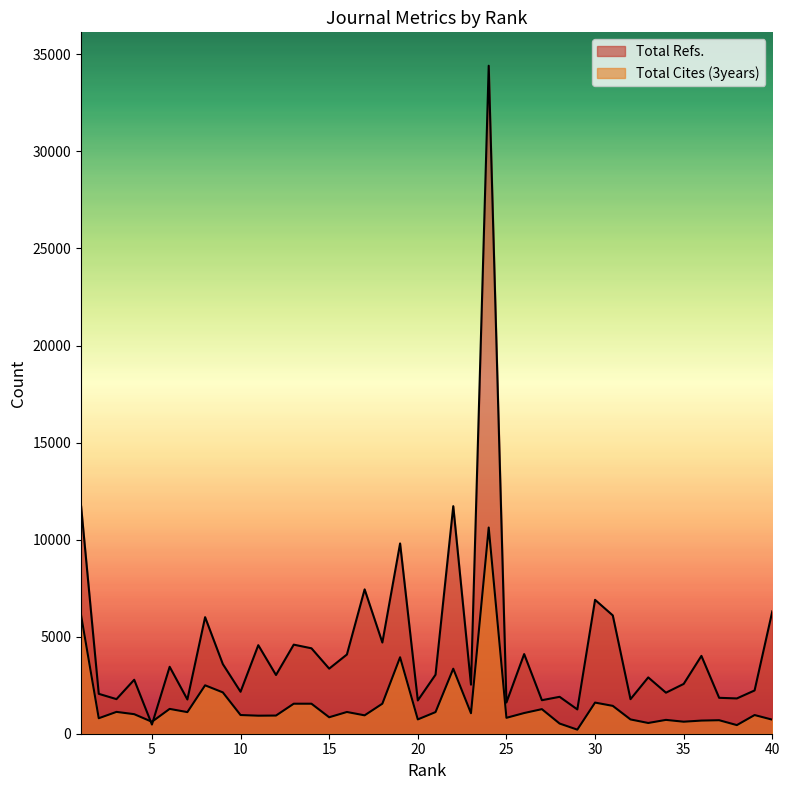

Reading left to right, what are all the values shown in this chart?

Total Refs.: 11753	2055	1782	2780	473	3448	1764	6004	3587	2161	4561	3025	4589	4401	3353	4081	7436	4698	9802	1713	3041	11723	2527	34413	1607	4103	1727	1901	1252	6898	6095	1780	2901	2114	2566	4010	1850	1818	2229	6306
Total Cites (3years): 6119	797	1125	1007	615	1279	1113	2494	2130	963	929	936	1546	1546	848	1120	947	1547	3939	737	1114	3349	1056	10623	819	1066	1266	524	210	1604	1435	736	553	713	619	677	696	444	962	724